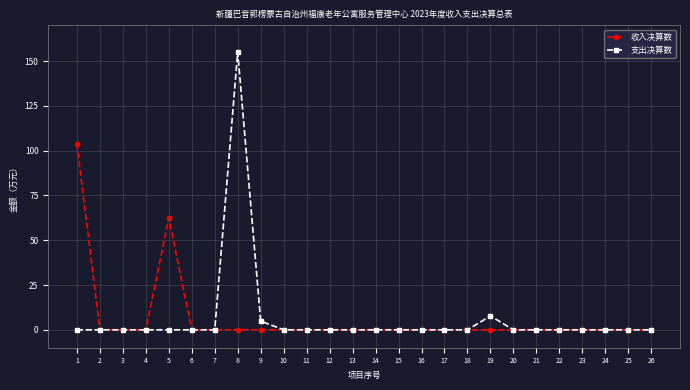

True or false: 支出决算数 has a value of 76.3 at 18.

False